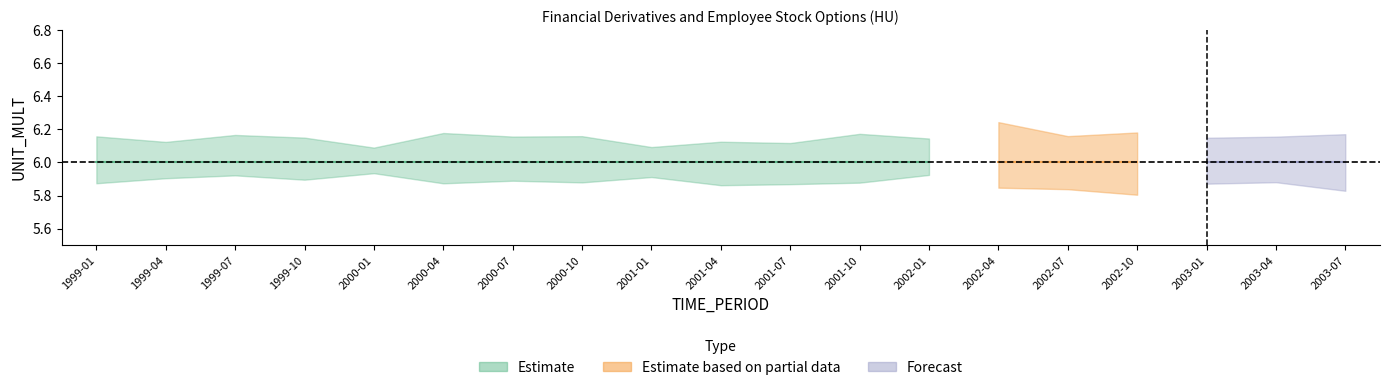

The value of UNIT_MULT_mid at 1999-04 is 6. True or false?

True